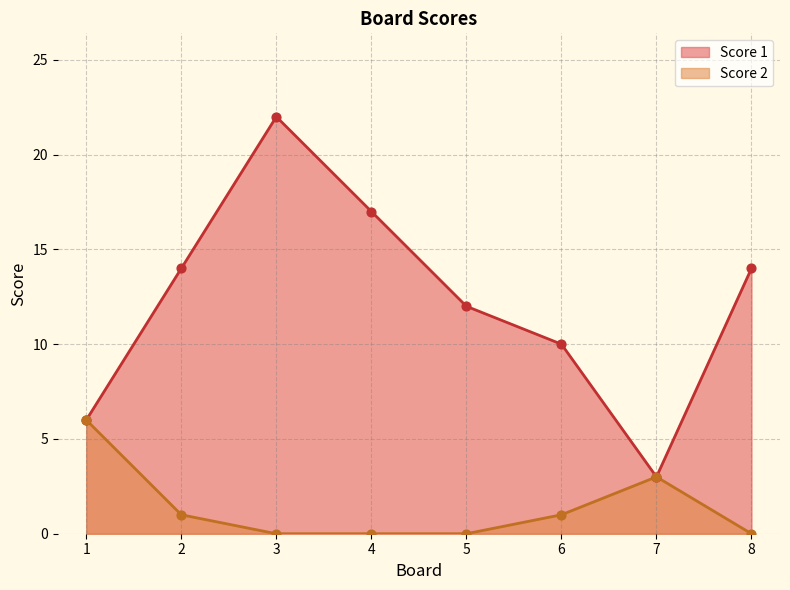

What is the total value across all series at 1?

12